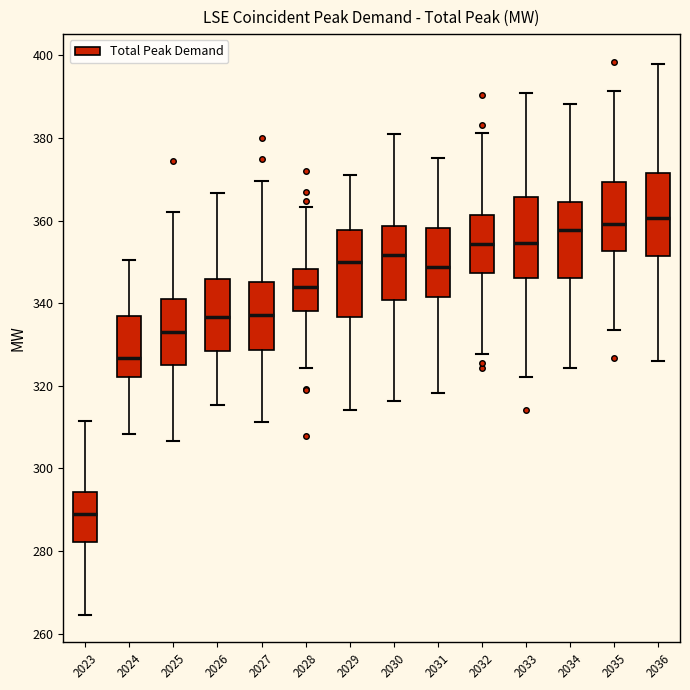

Which box's median line is the lowest?

2023